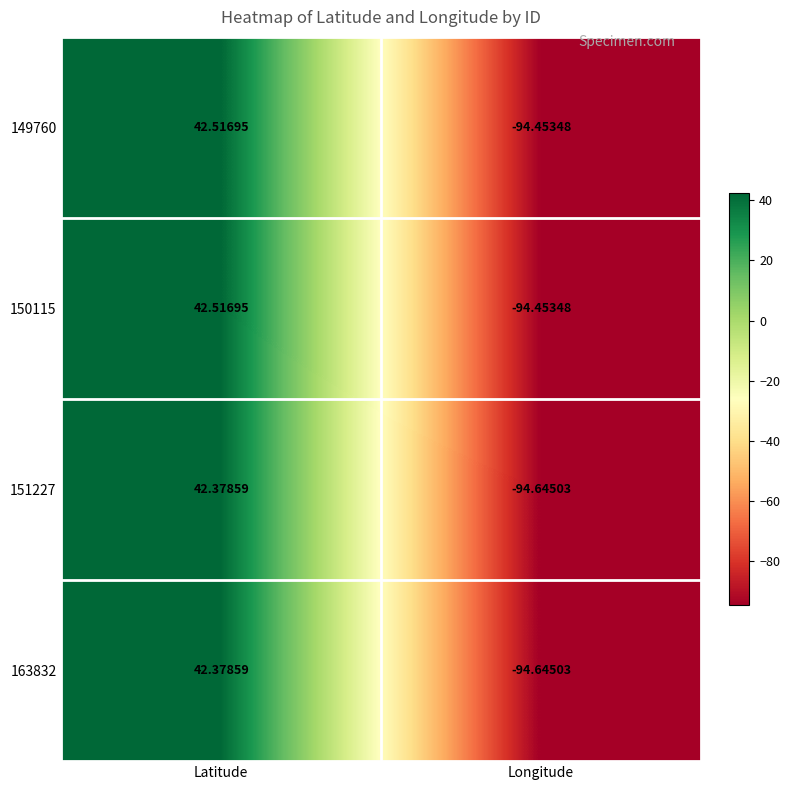

What is the spread (max minus min) of values at Latitude?

0.1